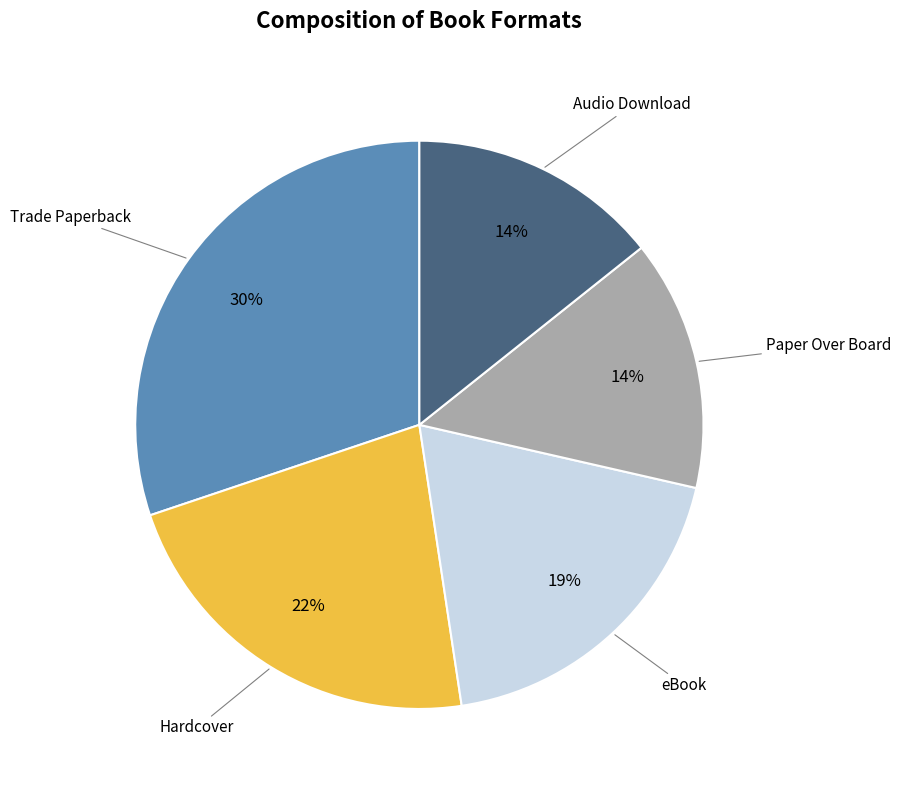

To the nearest percent, what is the average slice percentage?

20%